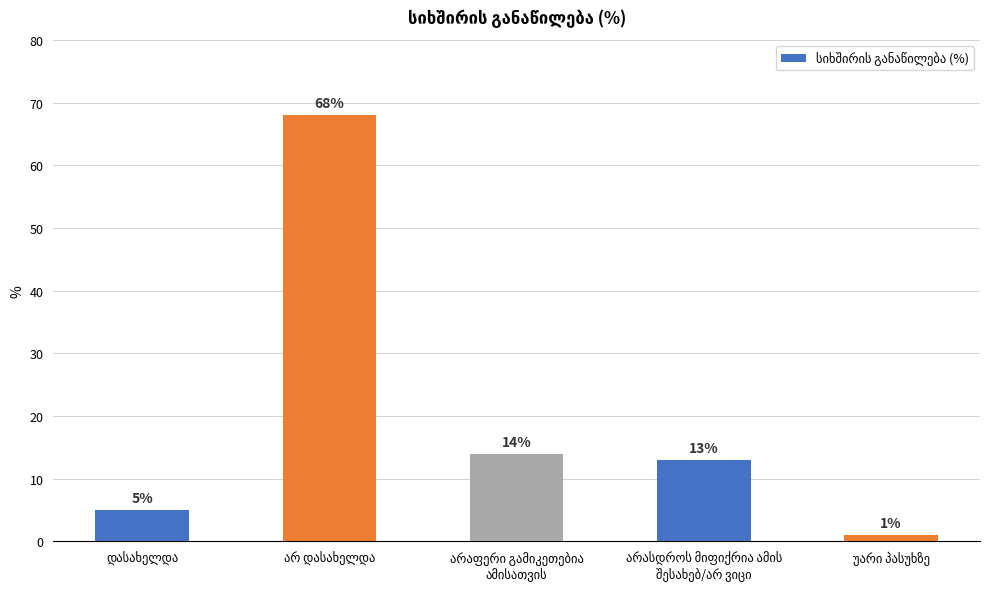

What is the value of the 3rd bar from the left?

14